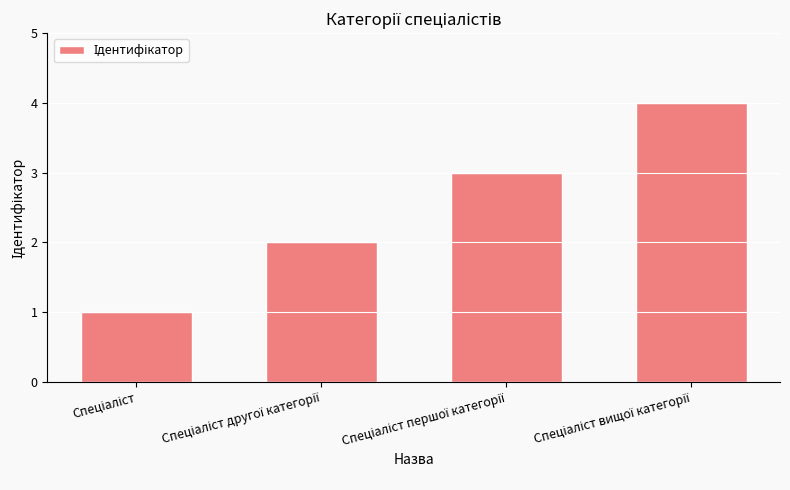

What is the sum of all values?

10